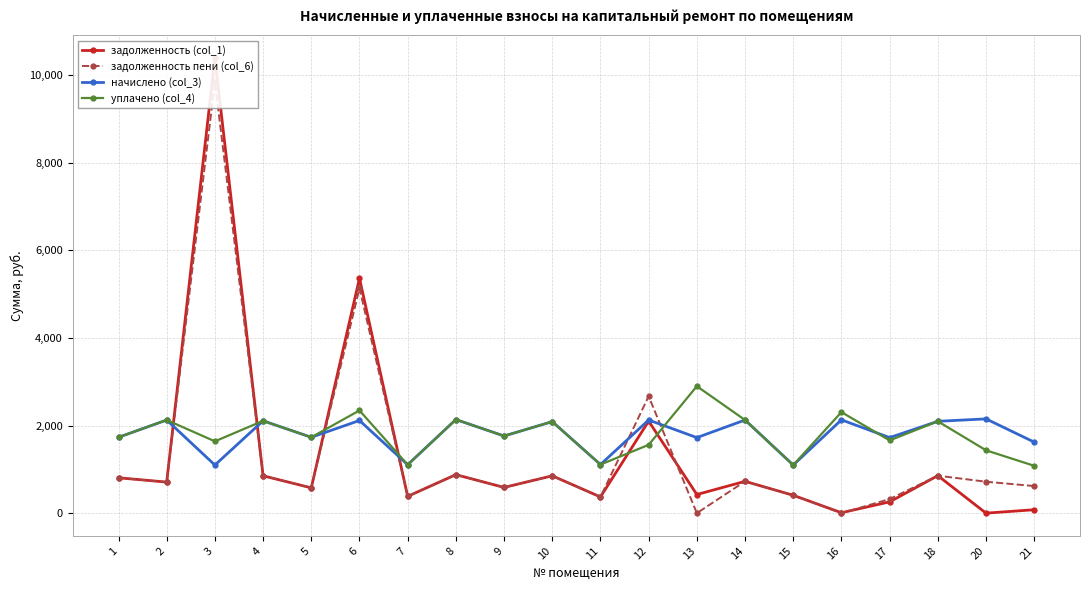

How many intersections are there between уплачено (col_4) and задолженность пени (col_6)?

6